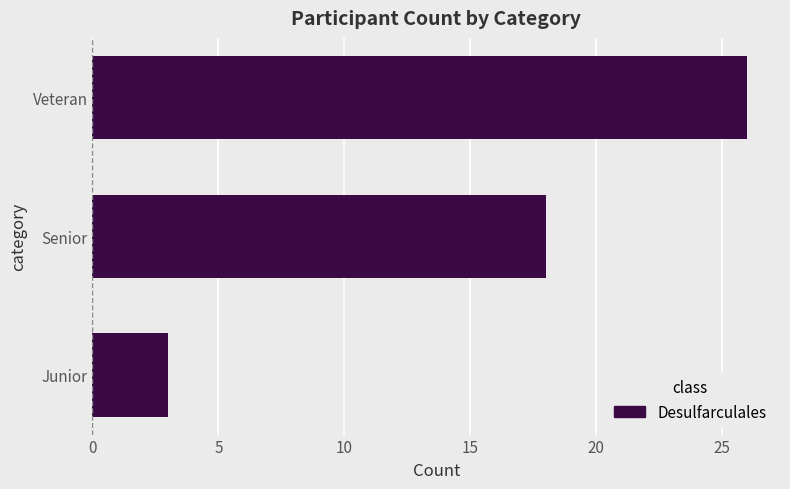

What is the maximum value shown in the chart?

26